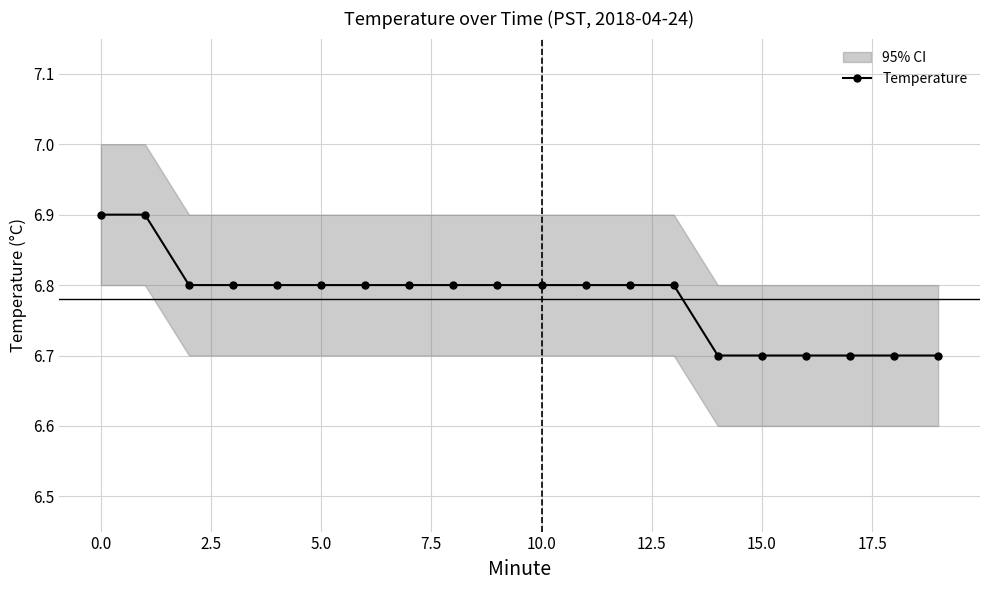

The Temperature series shows 4.0 at 15.0. True or false?

False